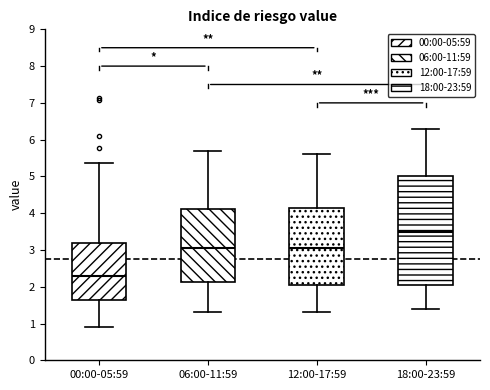

Which box is the tallest, from its lower edge to its upper edge?

18:00-23:59